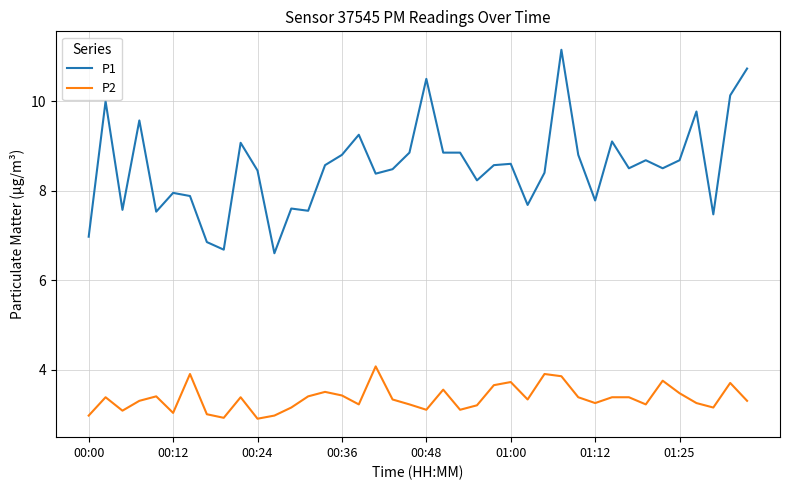

How many lines are shown in the chart?

2